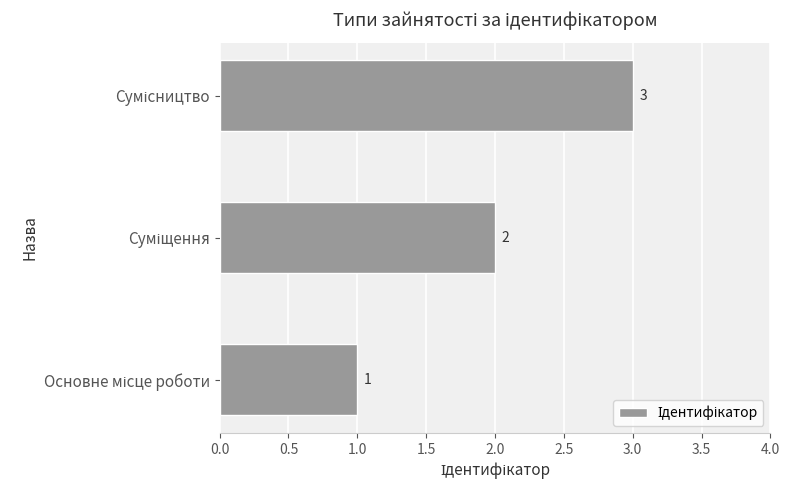

What is the maximum value shown in the chart?

3